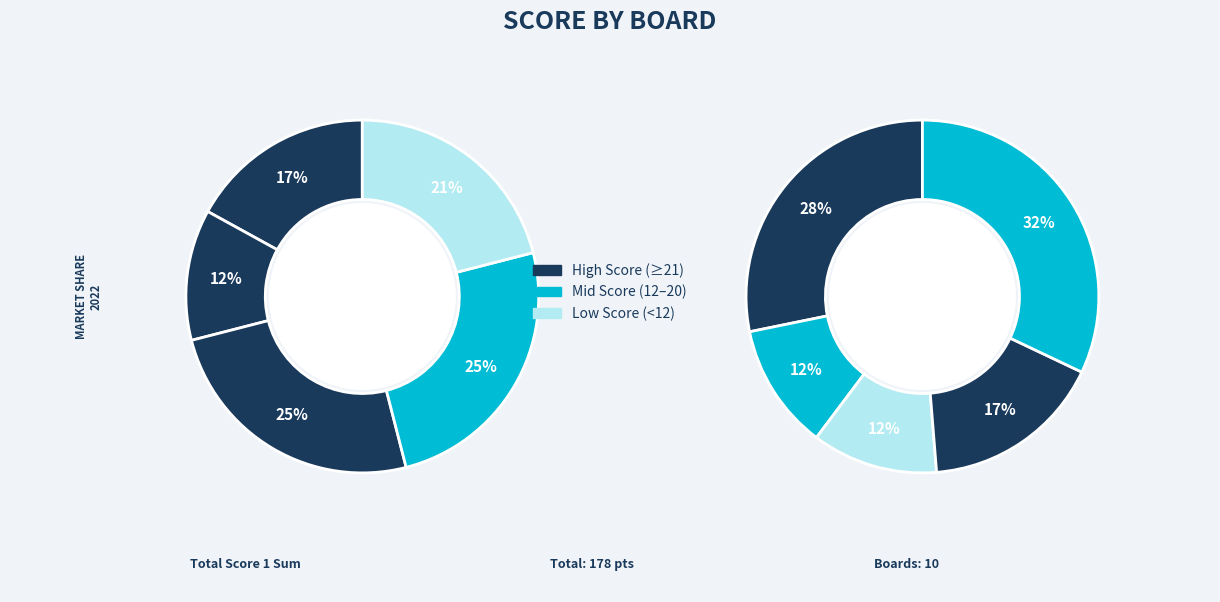

Does 5 represent more than half of the total?

No